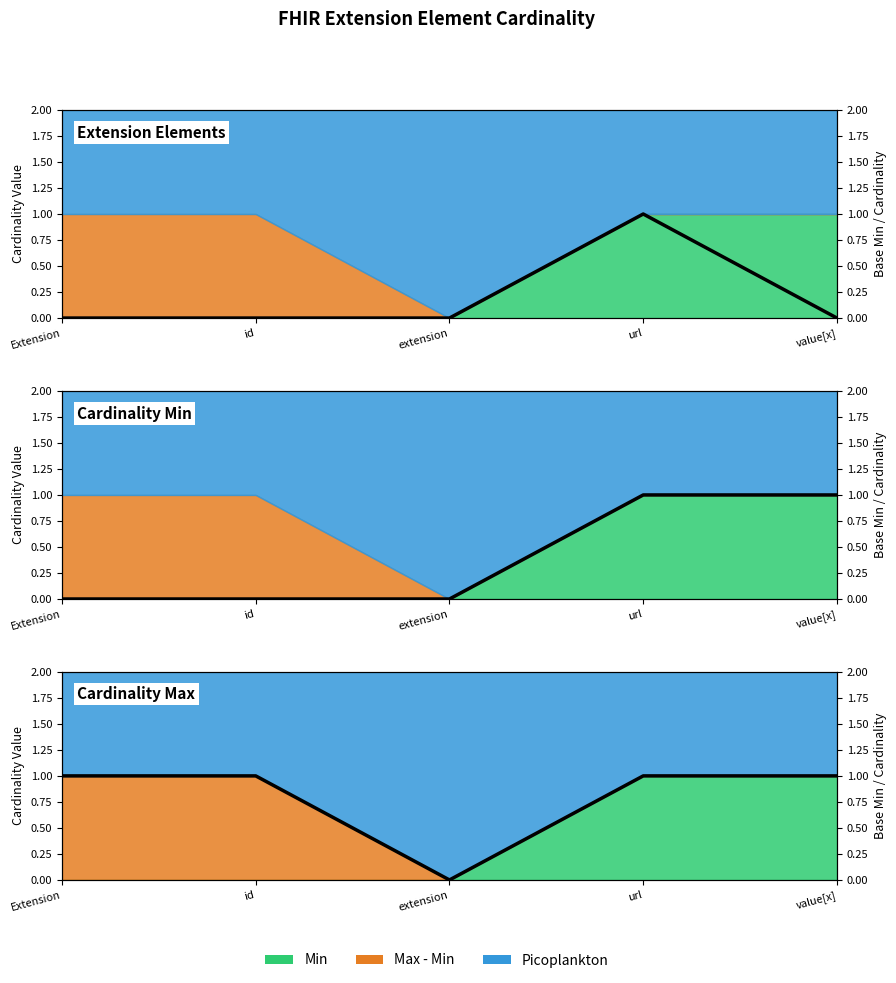

Rank the series at extension from lowest to highest value.

Base Min, Min, Max